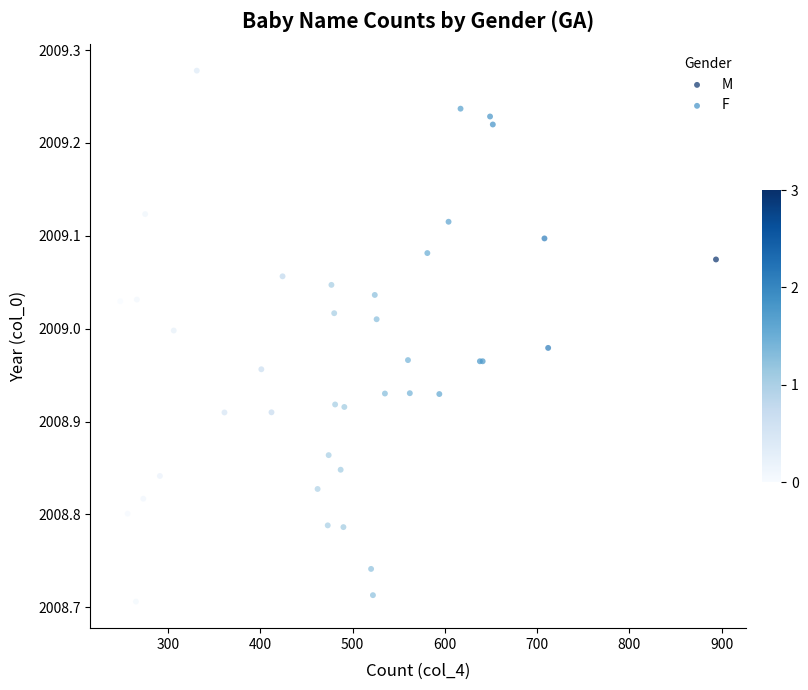

What are all the series names shown in the legend?

M, F